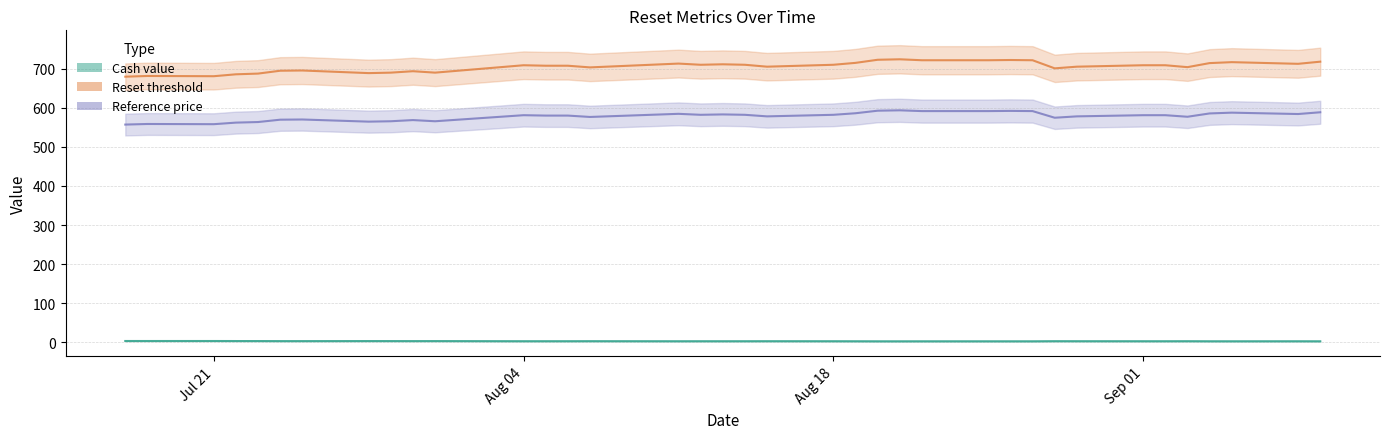

How many values in the Reset threshold series exceed 581?

16